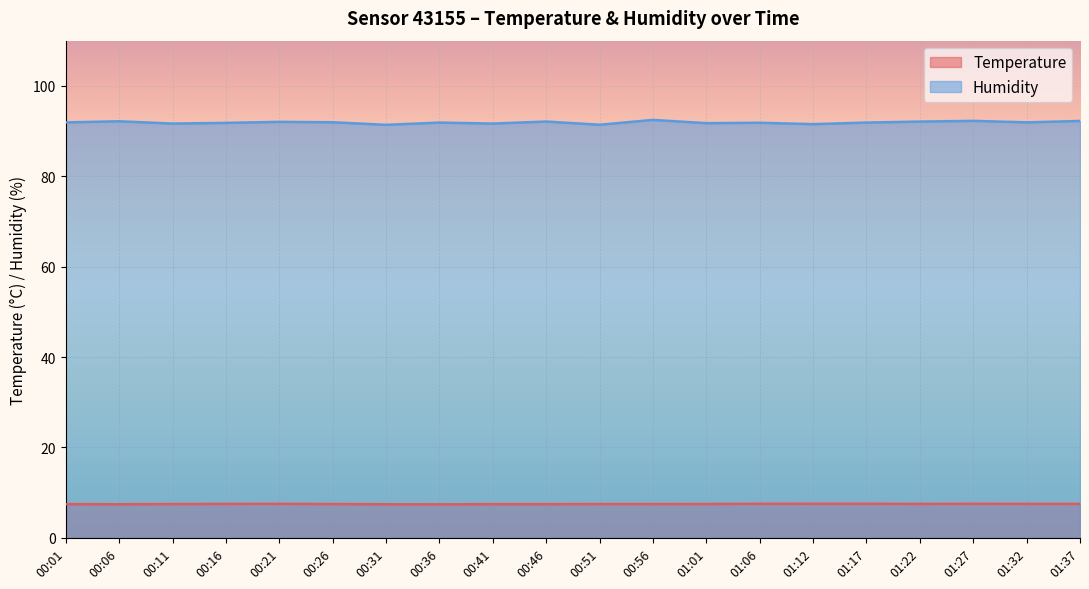

The value of Temperature at 01:37 is 7.5. True or false?

True